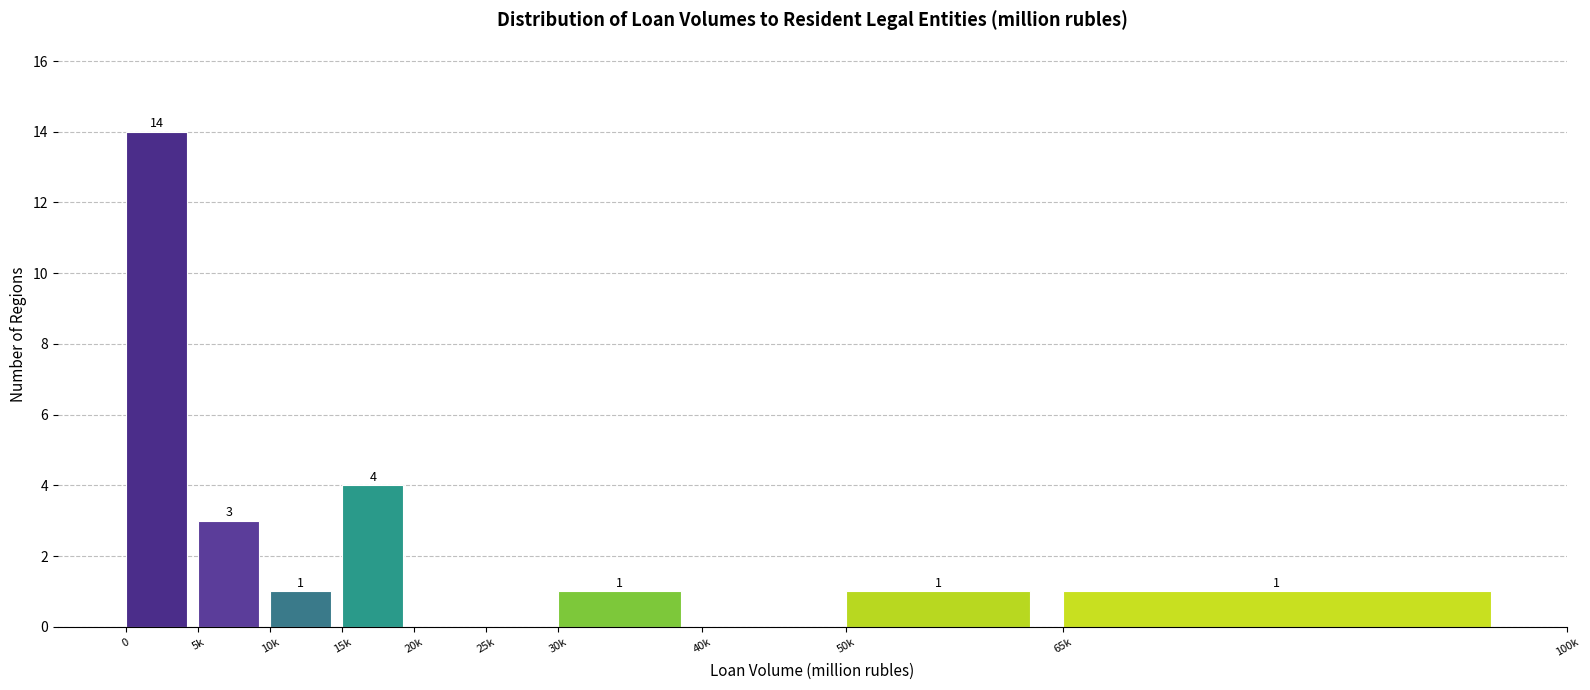

Reading left to right, extract all data points from this chart.

0=14	5k=3	10k=1	15k=4	20k=0	25k=0	30k=1	40k=0	50k=1	65k=1